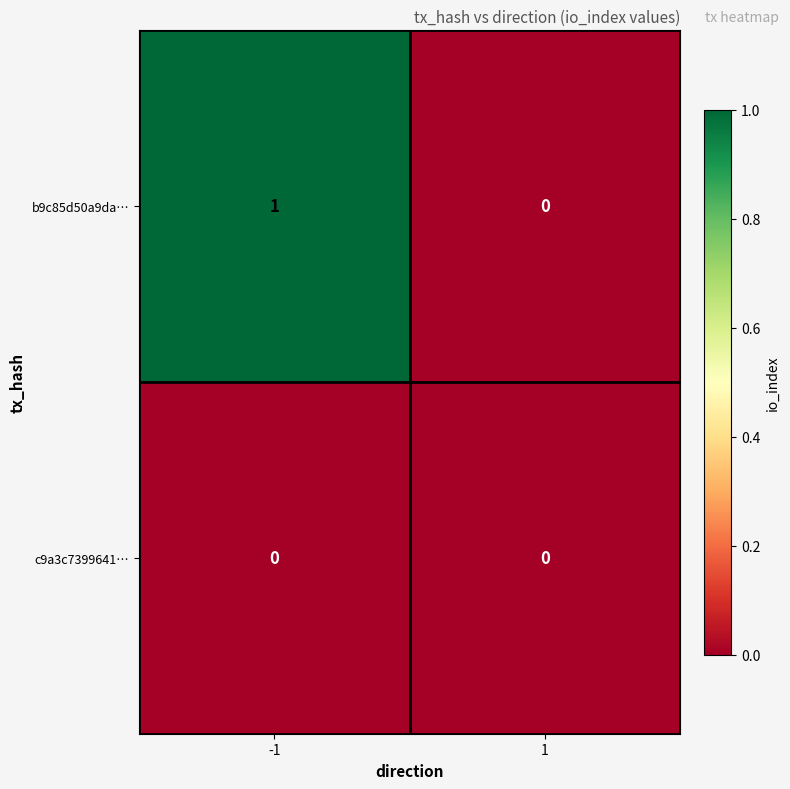

The value of c9a3c7399641… at 1 is 0. True or false?

True